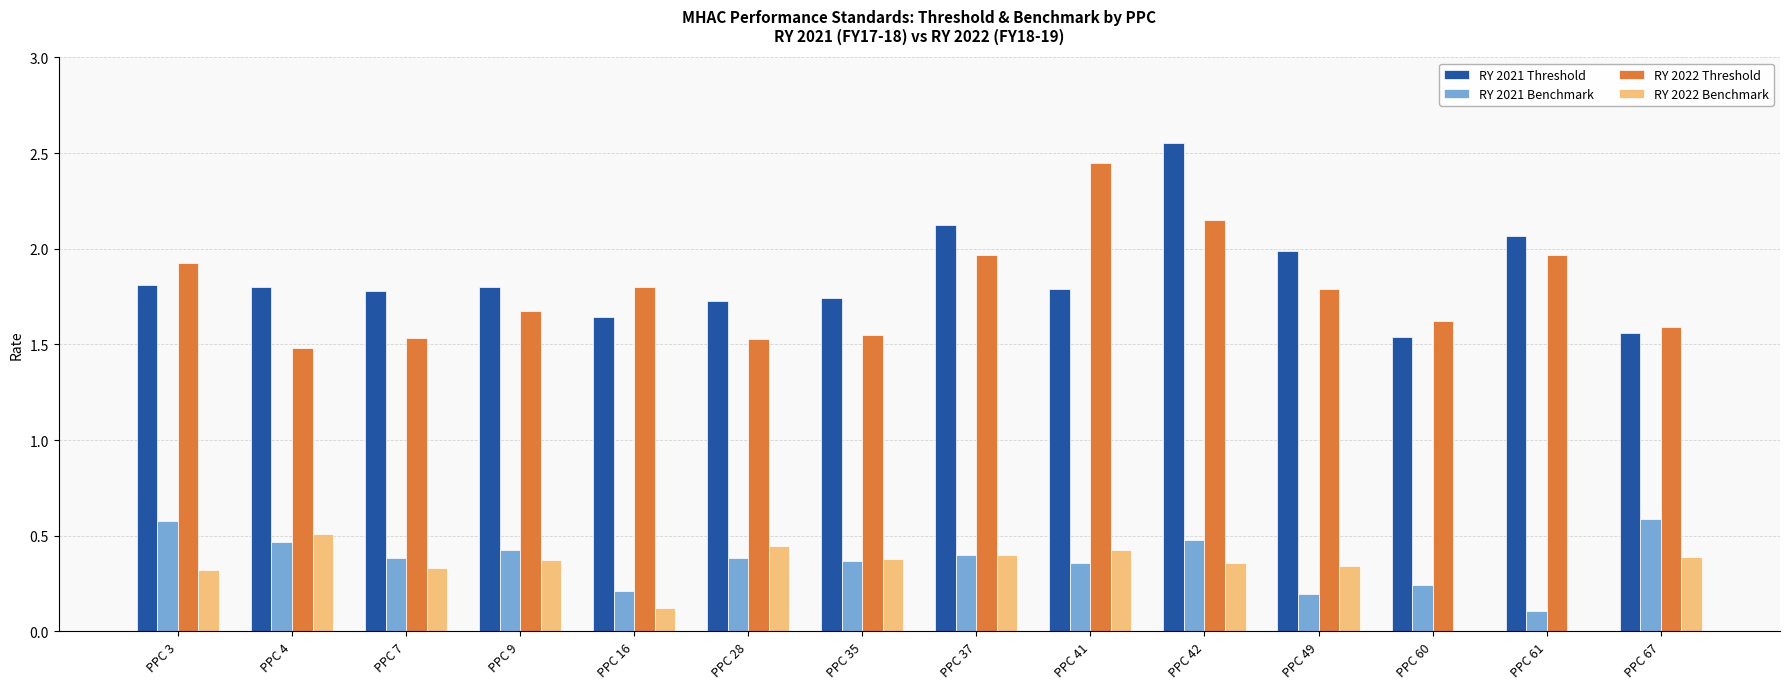

What is the sum of all RY 2022 Benchmark values?

4.4